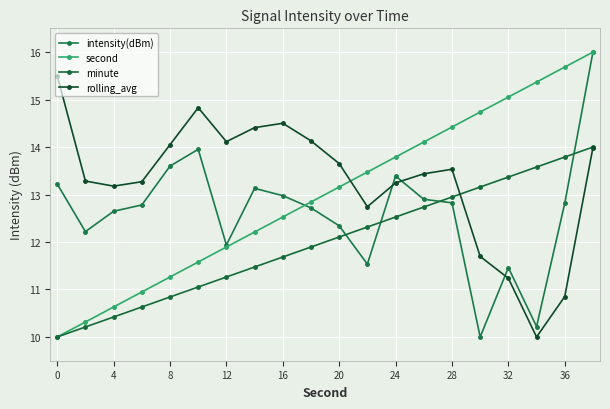

Is this an area chart (filled region under the line)?

No